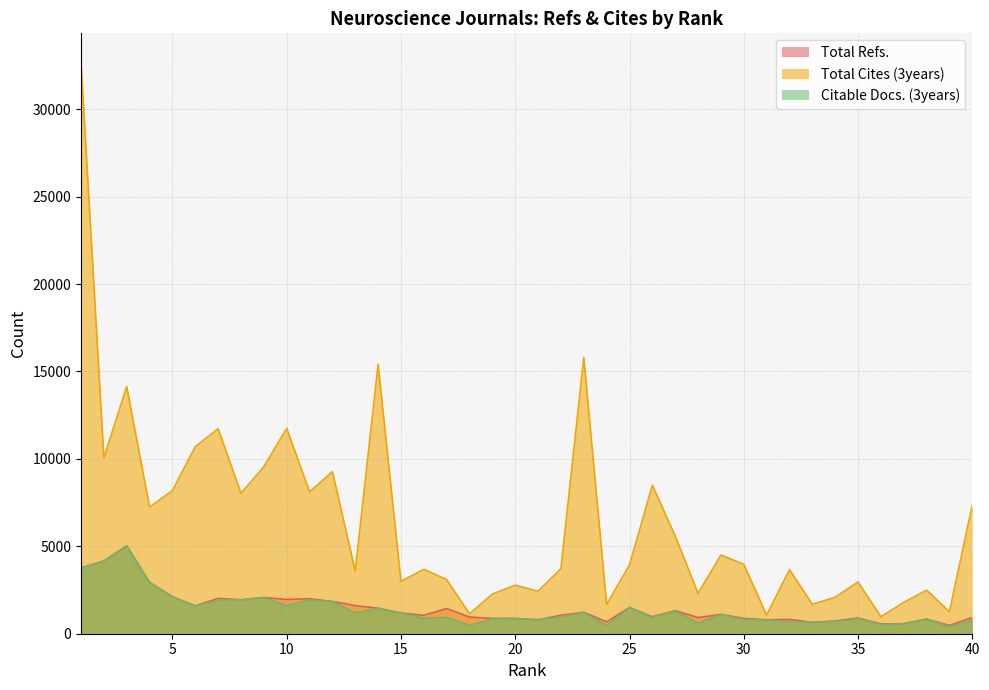

What is the total value across all series at 17?

5472